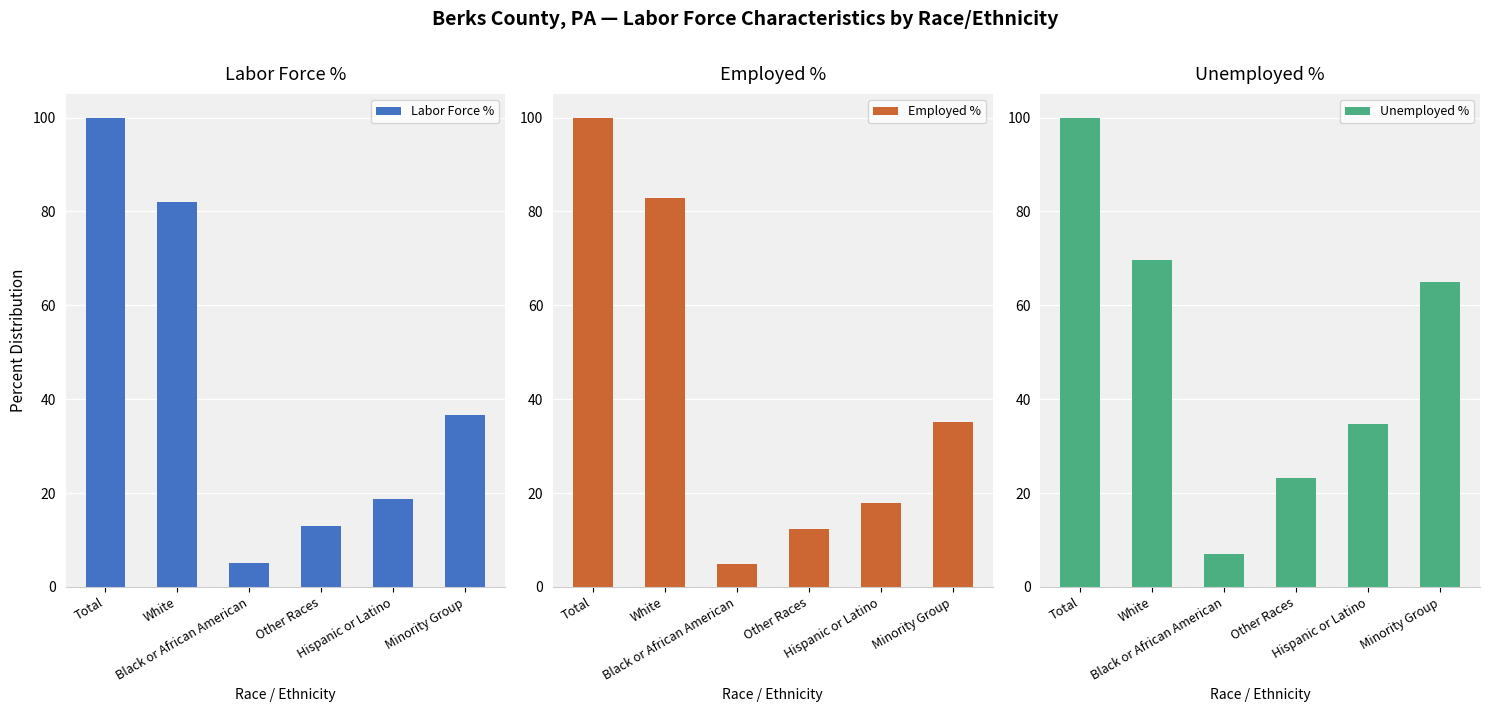

Reading right to left, extract all data points from this chart.

Labor Force %: Minority Group=36.7	Hispanic or Latino=18.8	Other Races=13.0	Black or African American=5.0	White=82.1	Total=100.0
Employed %: Minority Group=35.1	Hispanic or Latino=17.8	Other Races=12.4	Black or African American=4.8	White=82.8	Total=100.0
Unemployed %: Minority Group=65.0	Hispanic or Latino=34.8	Other Races=23.2	Black or African American=7.1	White=69.7	Total=100.0